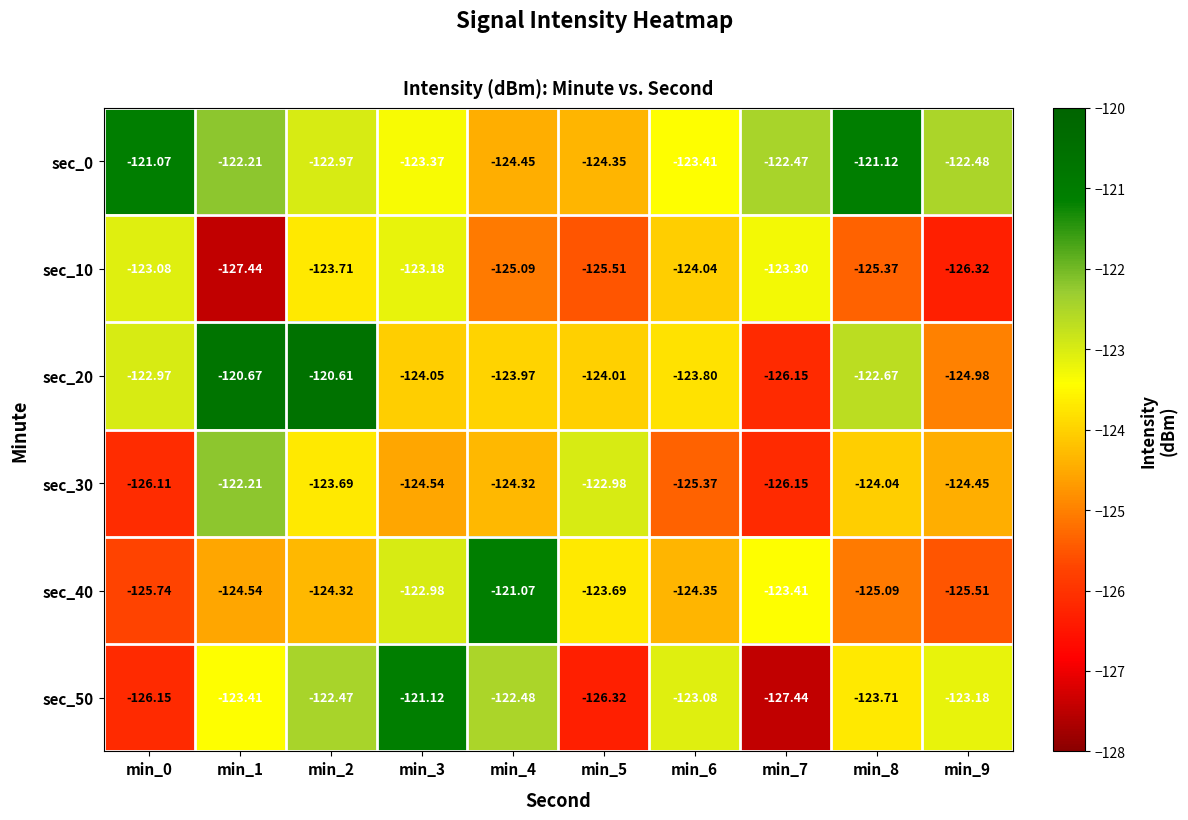

Which series has the largest range (max minus min)?

sec_50